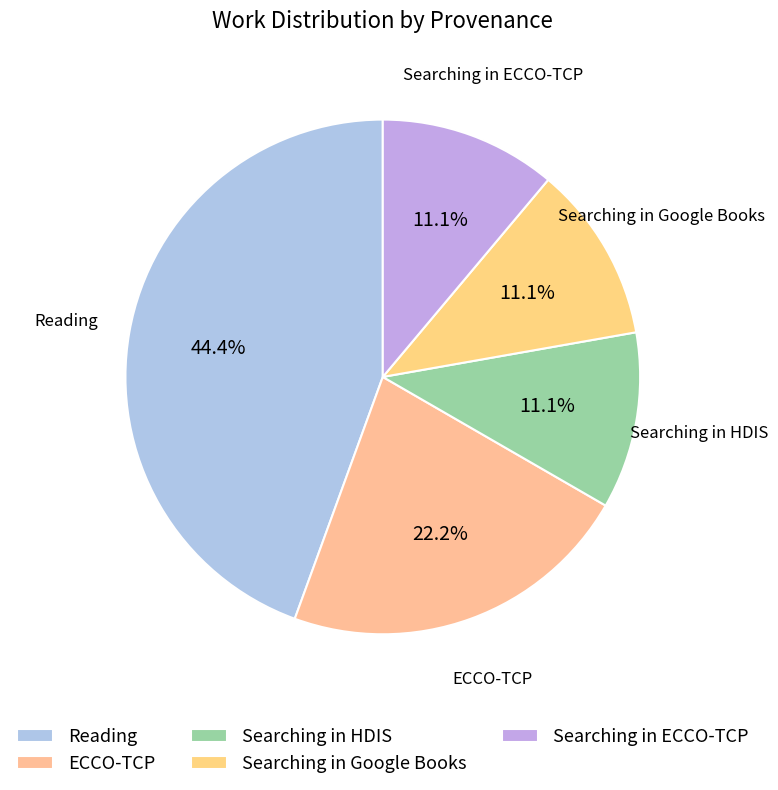

To the nearest percent, what portion does Searching in ECCO-TCP represent?

11%